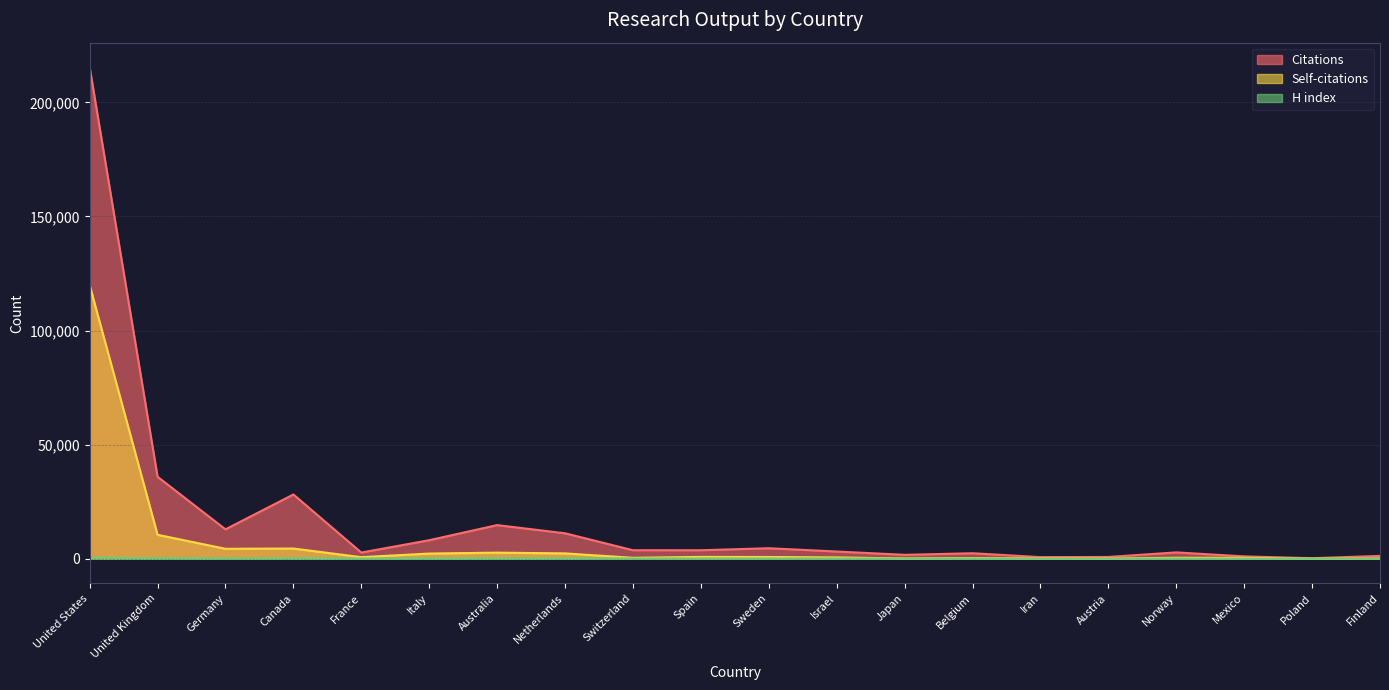

Reading right to left, extract all data points from this chart.

Citations: 1272	252	1056	2804	808	733	2434	1741	3188	4630	3747	3753	11174	14762	8142	2735	28177	12903	35927	215366
Self-citations: 192	75	417	447	130	187	332	150	592	784	831	433	2369	2697	2292	713	4503	4383	10515	119911
H index: 100	76	64	120	78	72	139	102	123	150	146	137	216	229	157	121	264	202	294	512